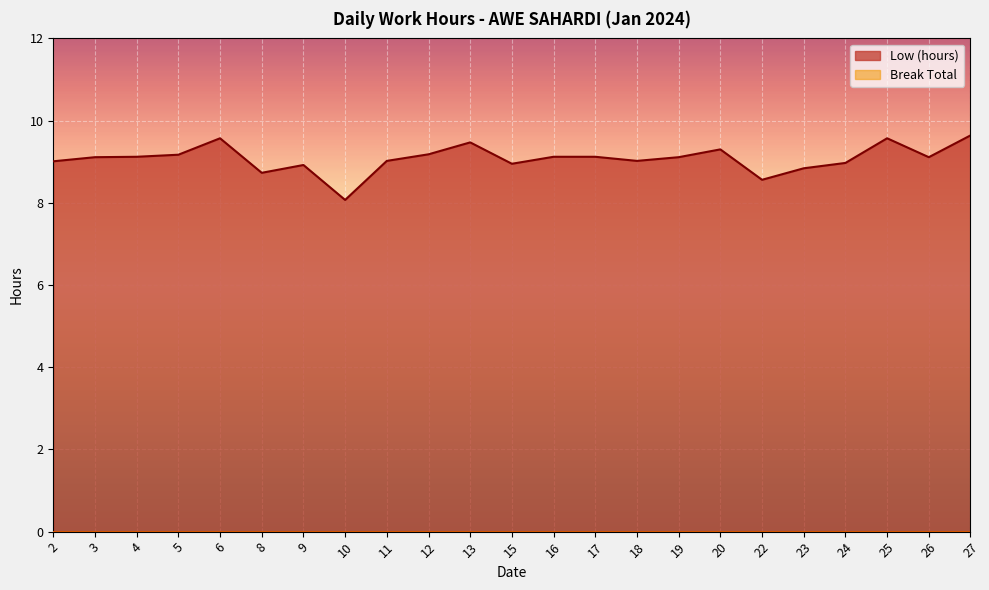

What is the sum of the values at 20 and 11?

18.3